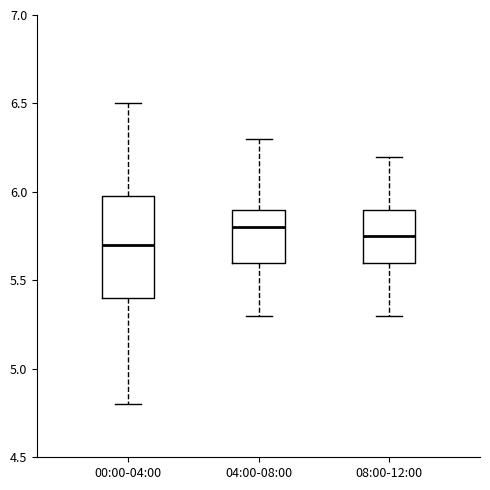

Comparing the boxes themselves (not the whiskers), which one is the tallest?

00:00-04:00